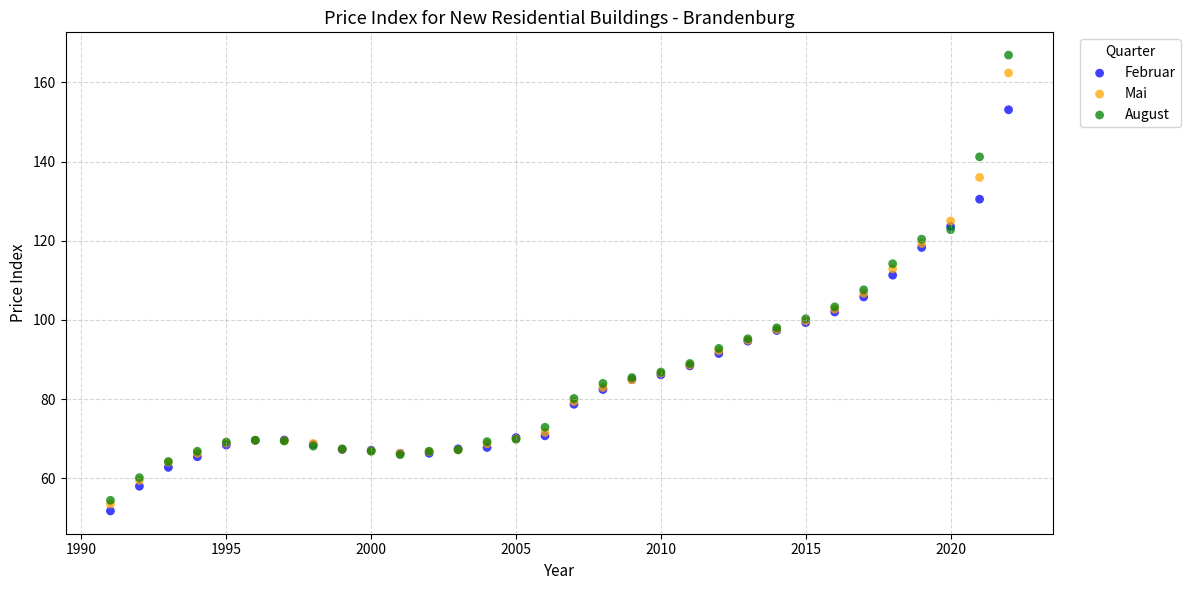

What are all the series names shown in the legend?

Februar, Mai, August